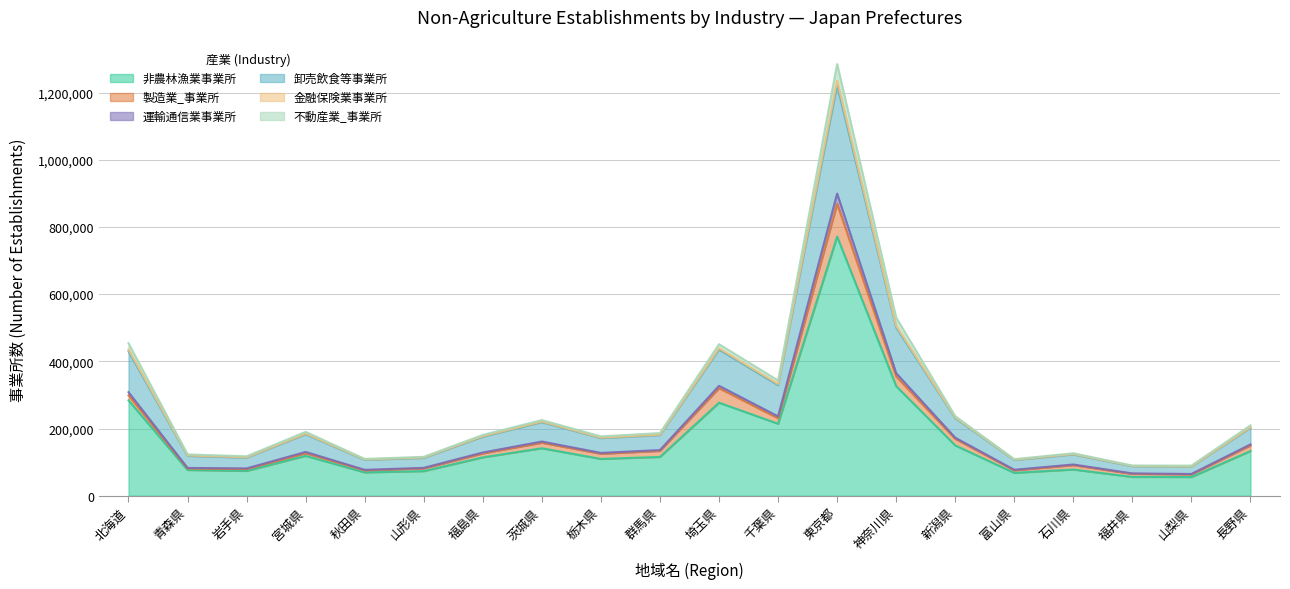

True or false: 不動産業_事業所 has more than 1 interior local peaks.

True